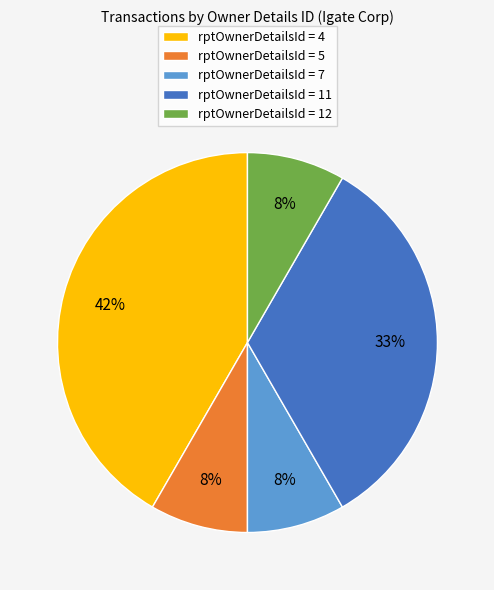

Which category has the biggest portion of the pie?

rptOwnerDetailsId = 4